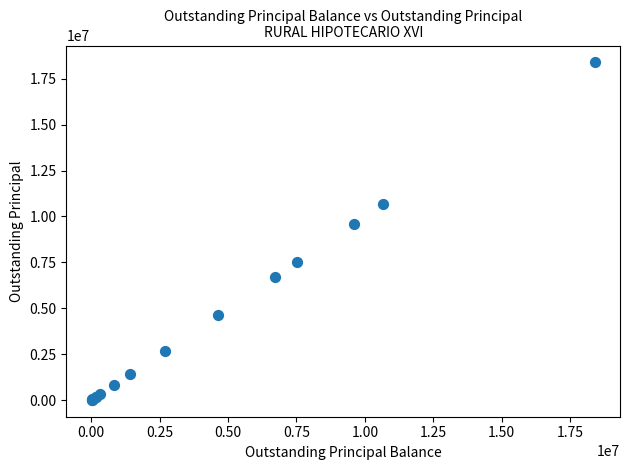

What Y value in the scatter plot is closest to 9201048?

9574912.4